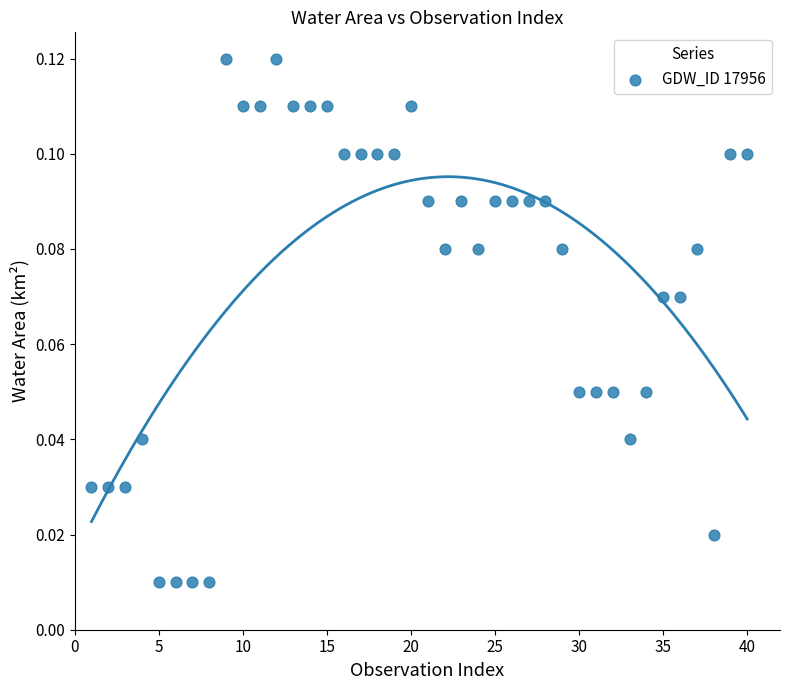

What is the range of X values (max minus min)?

39.0